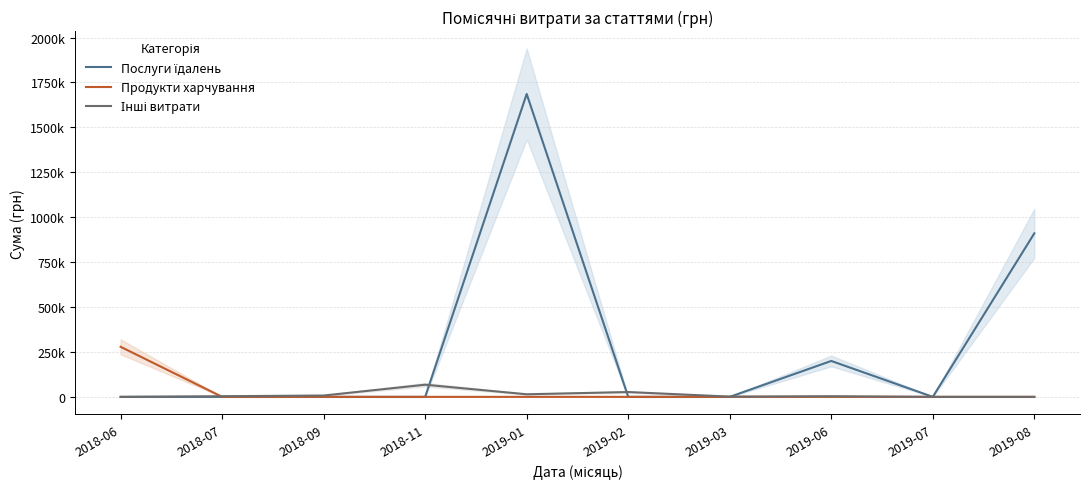

Reading left to right, transcribe all the data shown in this chart.

Послуги їдалень: 0.0	0.0	0.0	0.0	1685843.0	0.0	0.0	199887.6	0.0	910020.3
Продукти харчування: 278626.0	0.0	0.0	0.0	0.0	0.0	0.0	0.0	0.0	0.0
Інші витрати: 0.0	3415.4	7490.0	67617.9	14381.2	26879.0	1318.8	3480.0	136.6	0.0